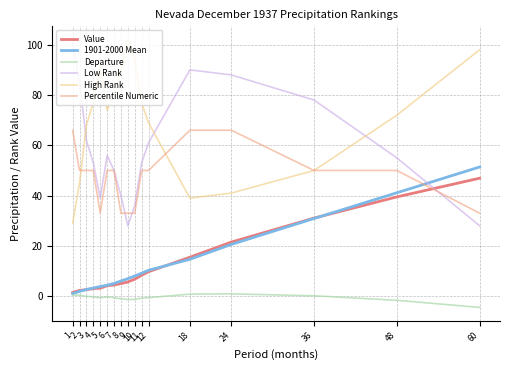

Which series has the largest range (max minus min)?

Low Rank